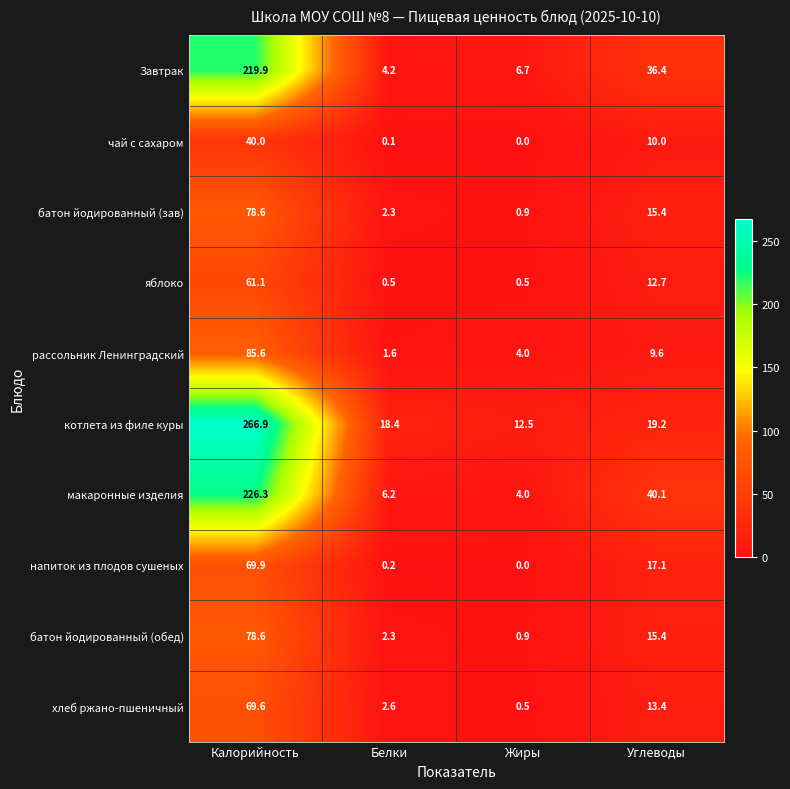

The value of батон йодированный (зав) at Жиры is 0.9. True or false?

True